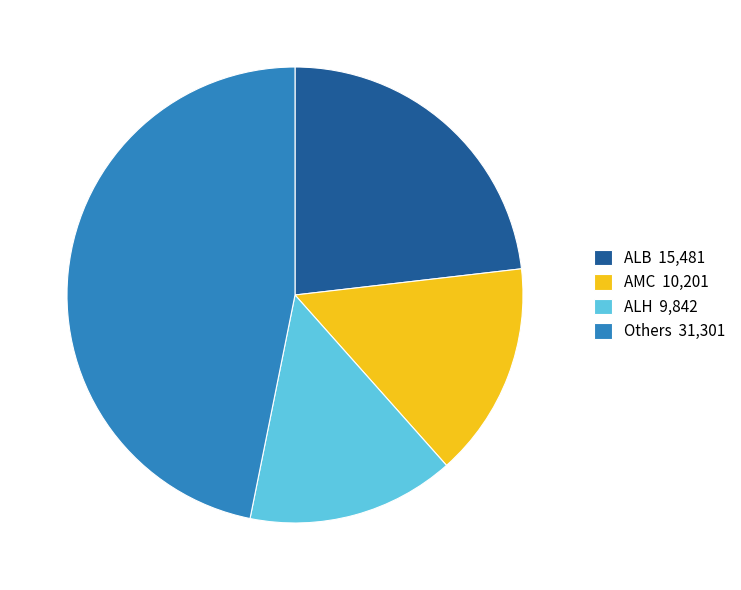

Is there a majority slice in this chart?

No